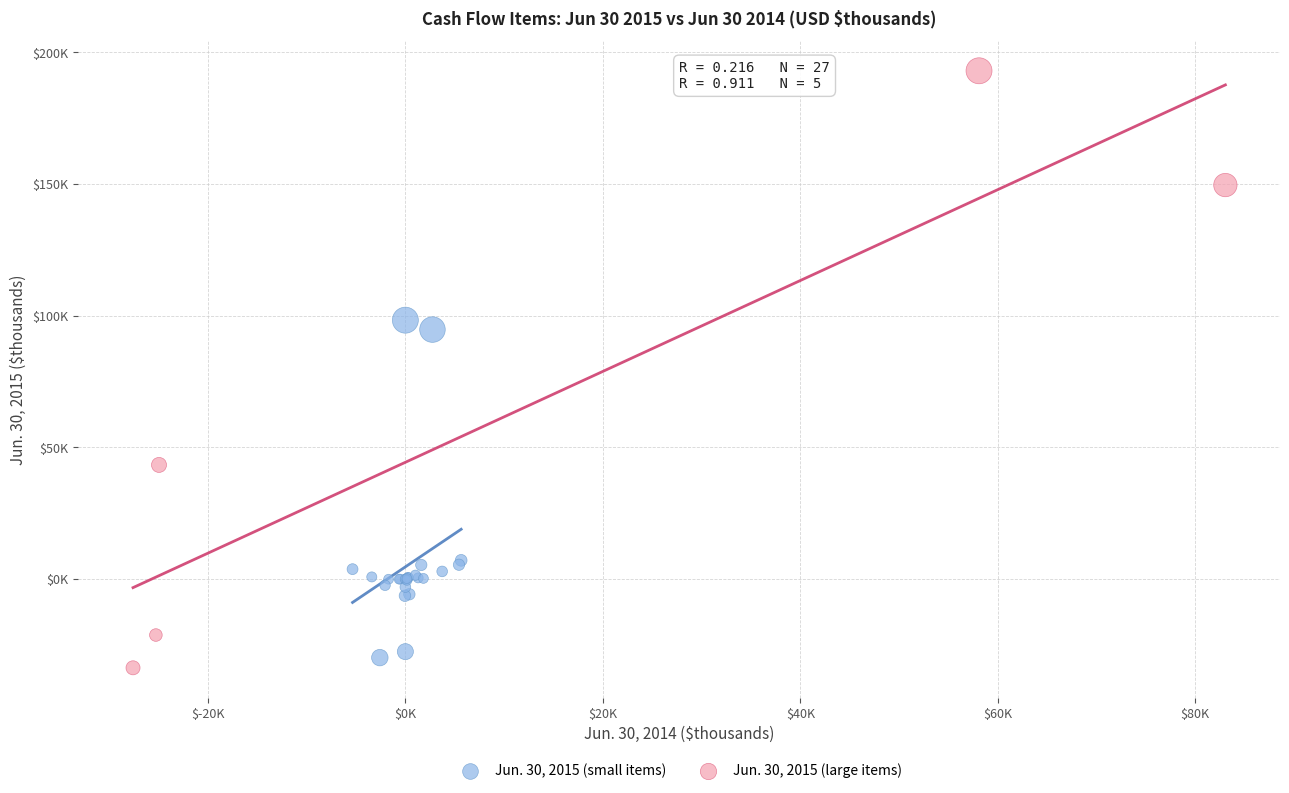

Which series reaches the minimum Y coordinate?

Jun. 30, 2015 (large items)